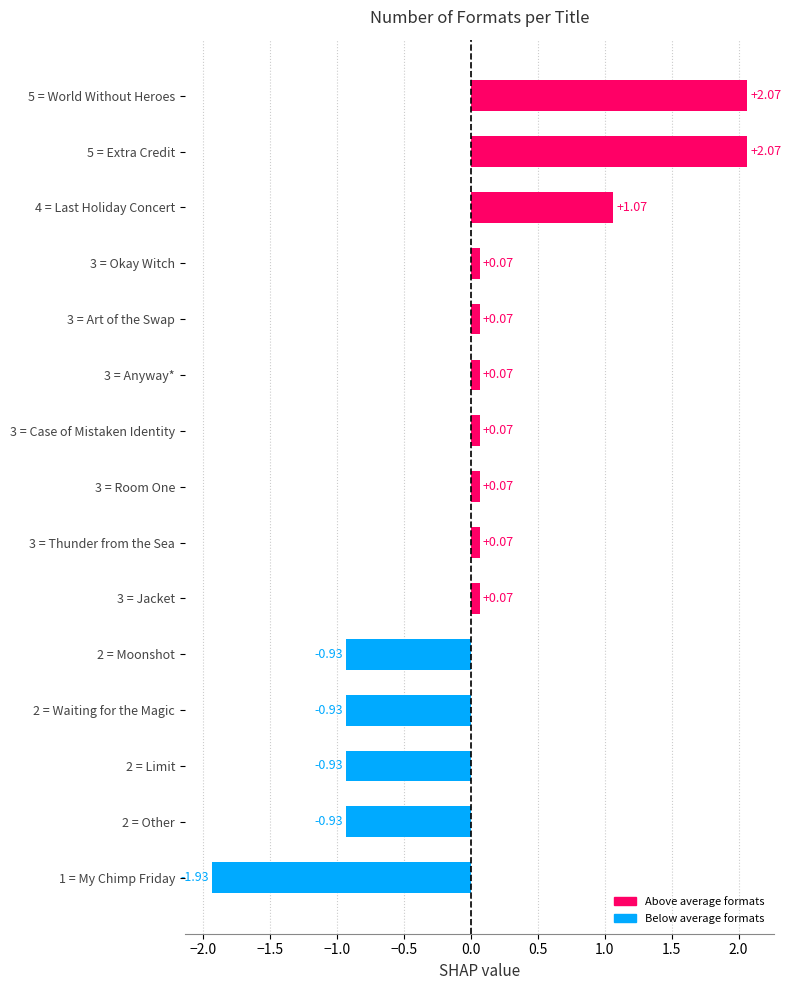

What is the difference between the maximum and minimum values?

4.0